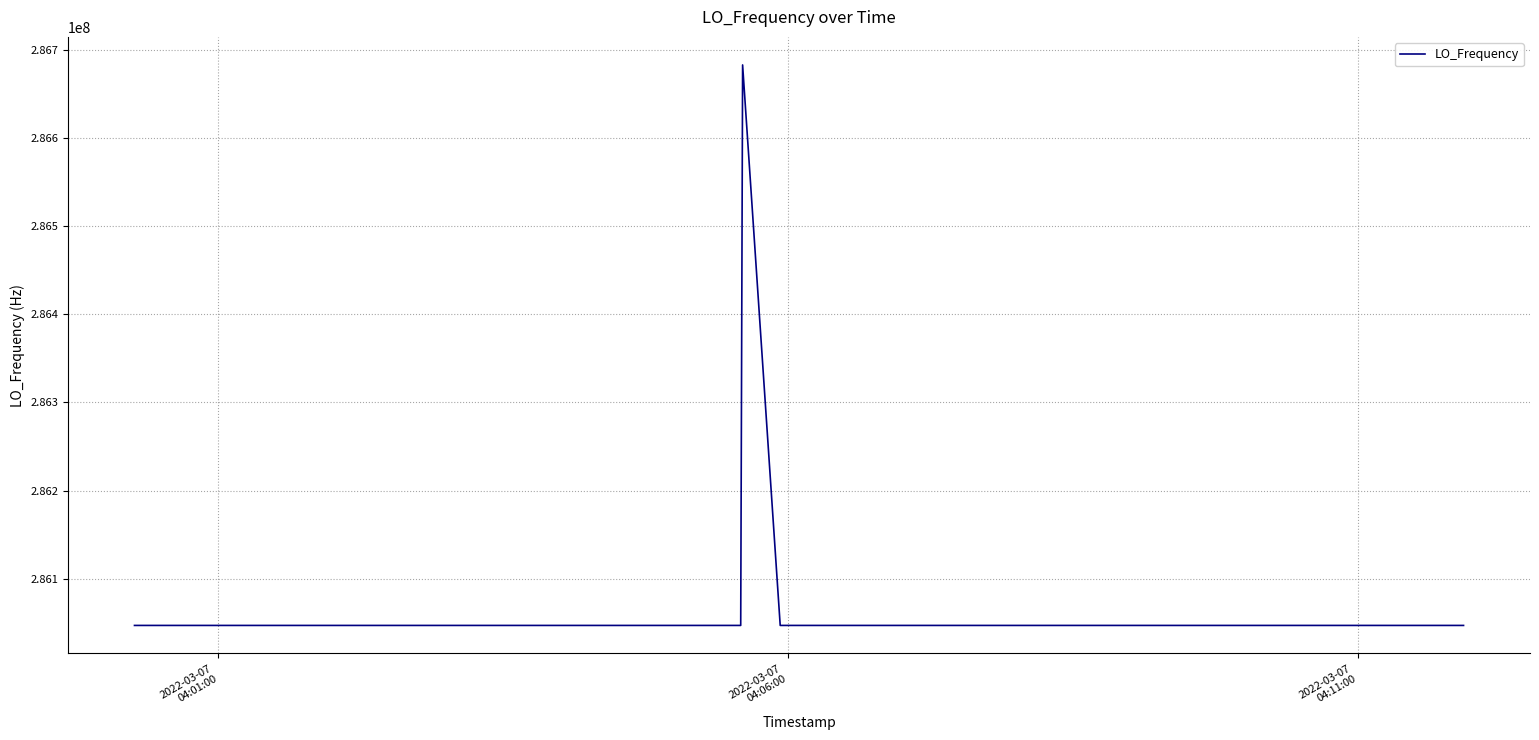

What is the maximum value shown in the chart?

286682707.0